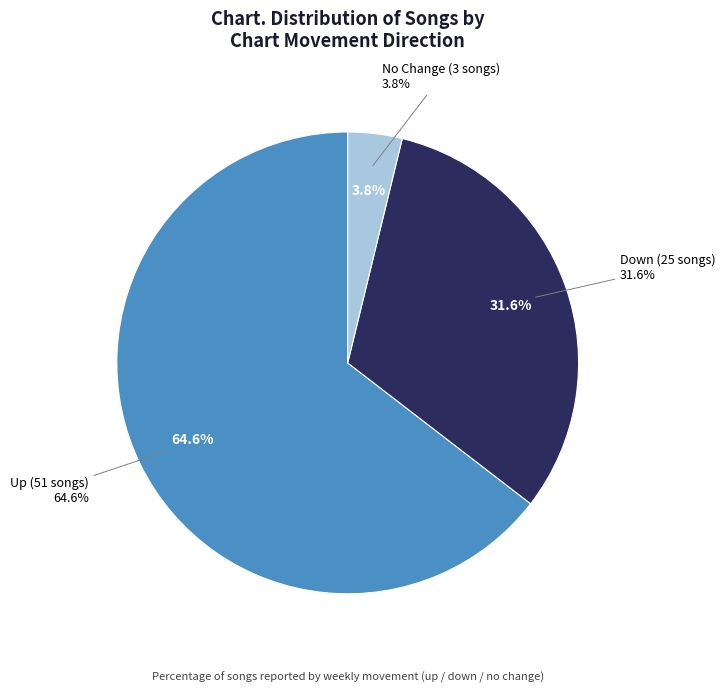

Do up and down together represent more than half of the pie?

Yes